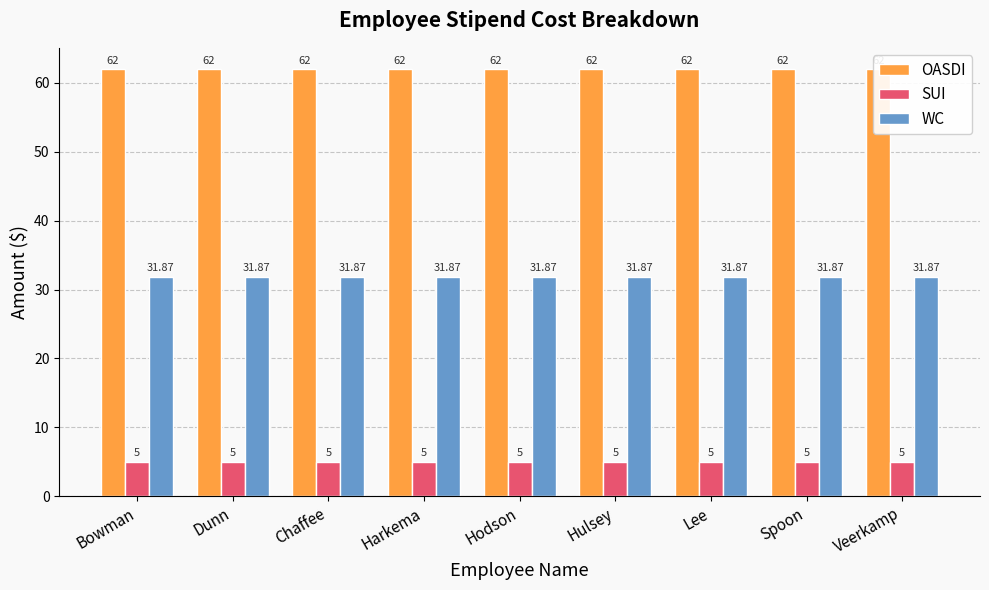

True or false: OASDI has a value of 62.0 at Spoon.

True